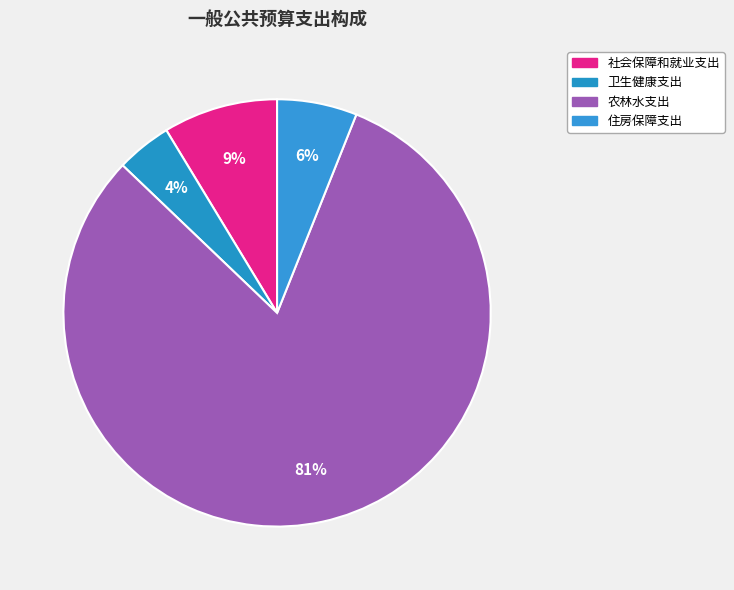

How many segments does this pie chart have?

4